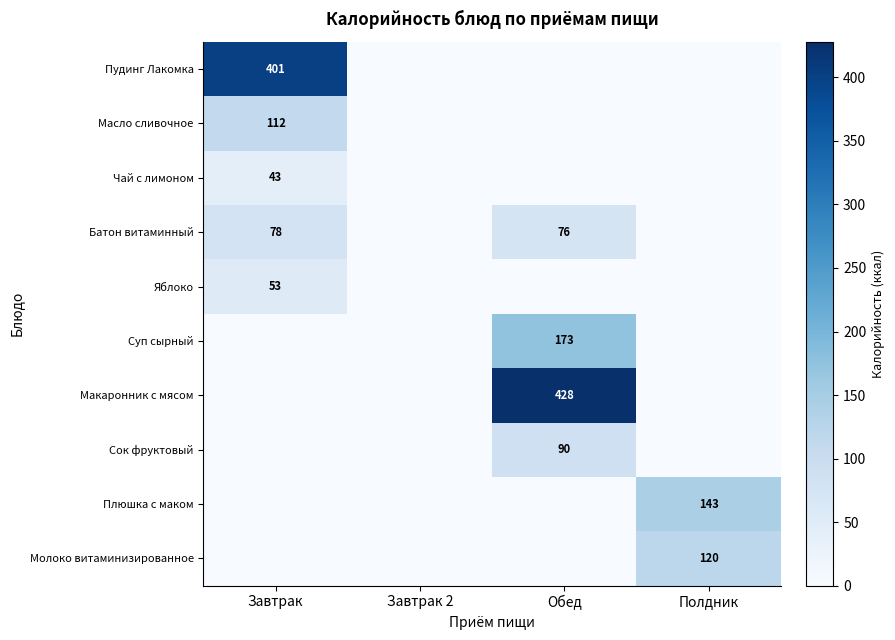

Which category has the highest value across all series?

Обед